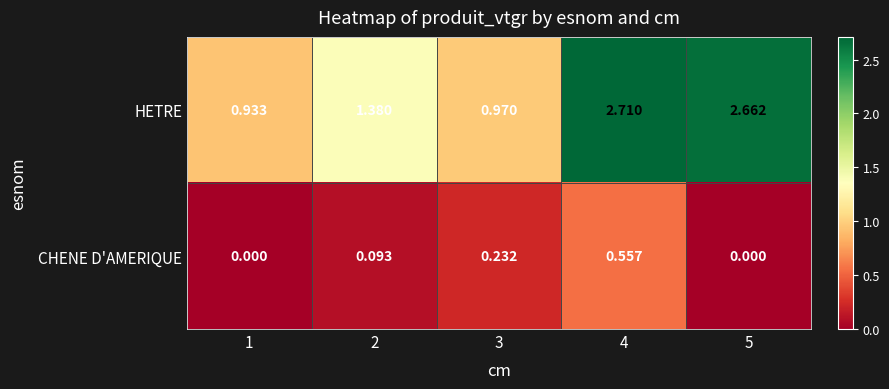

Which series has the largest total across all categories?

HETRE